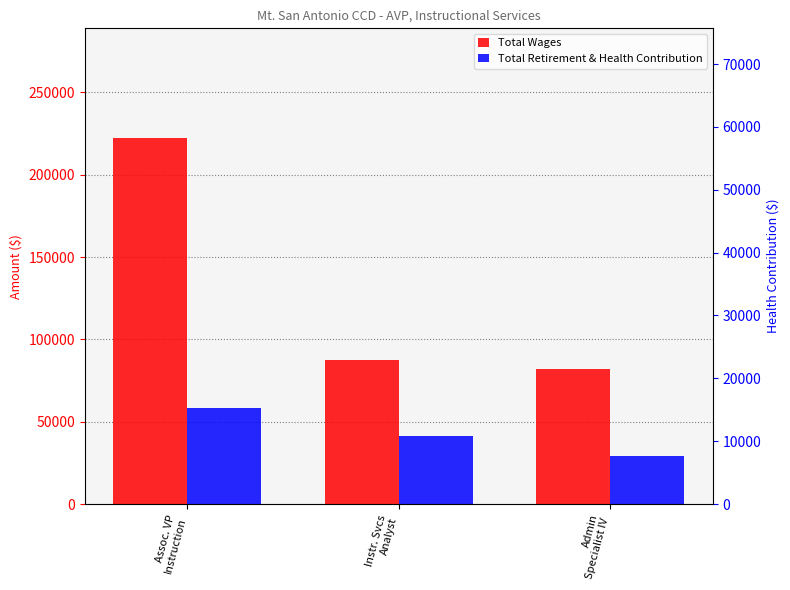

Does the chart contain any negative values?

No